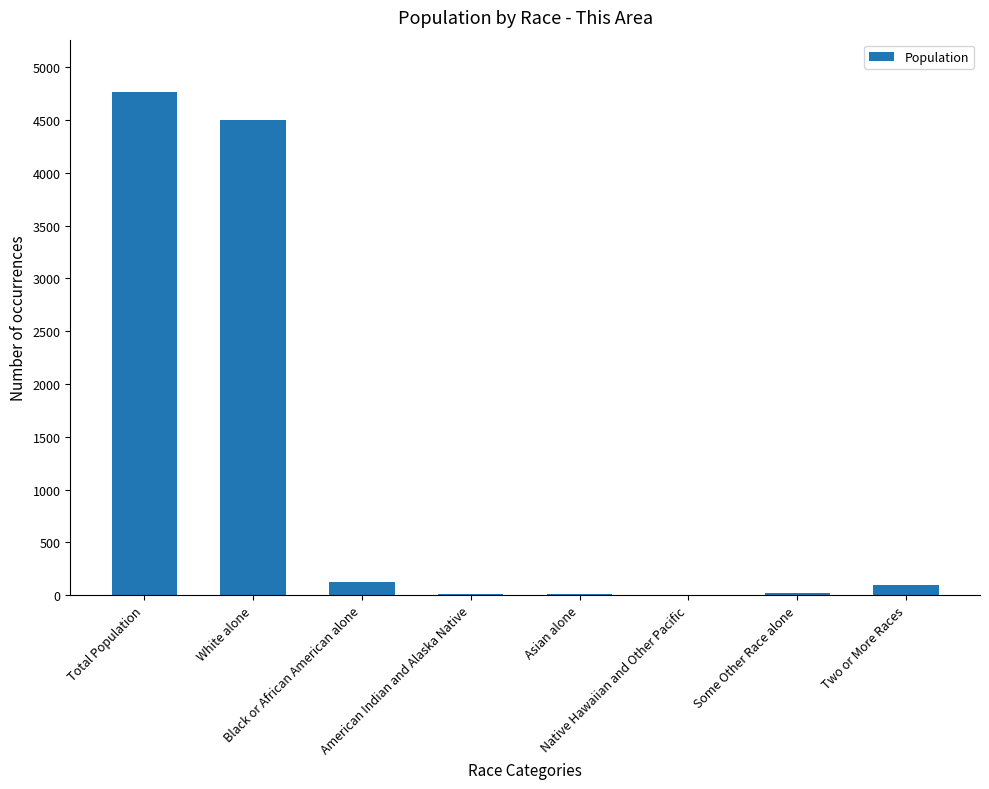

Where is the data nearest to the value 2381?

White alone